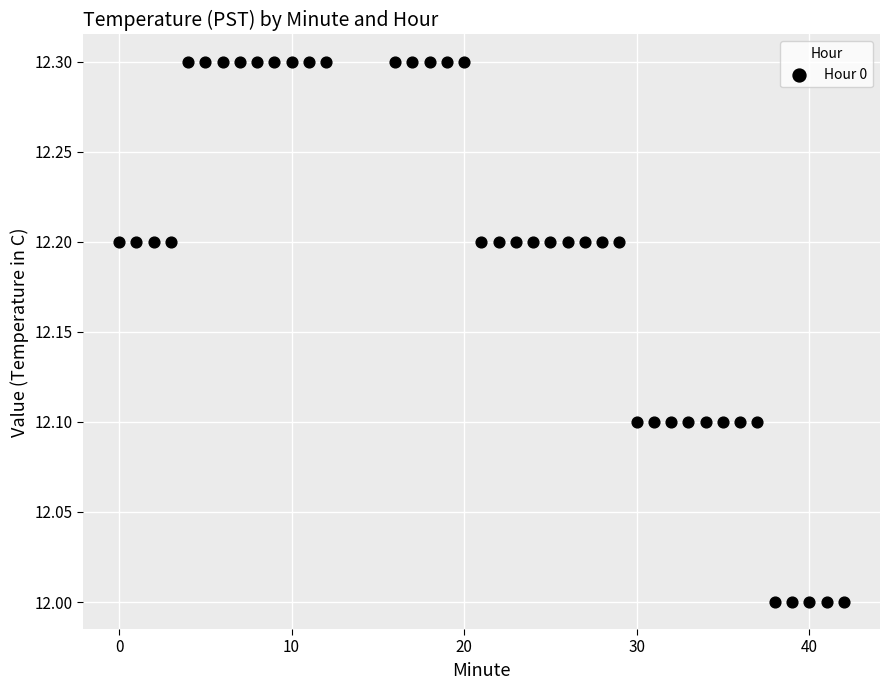

What is the range of Y values (max minus min)?

0.3